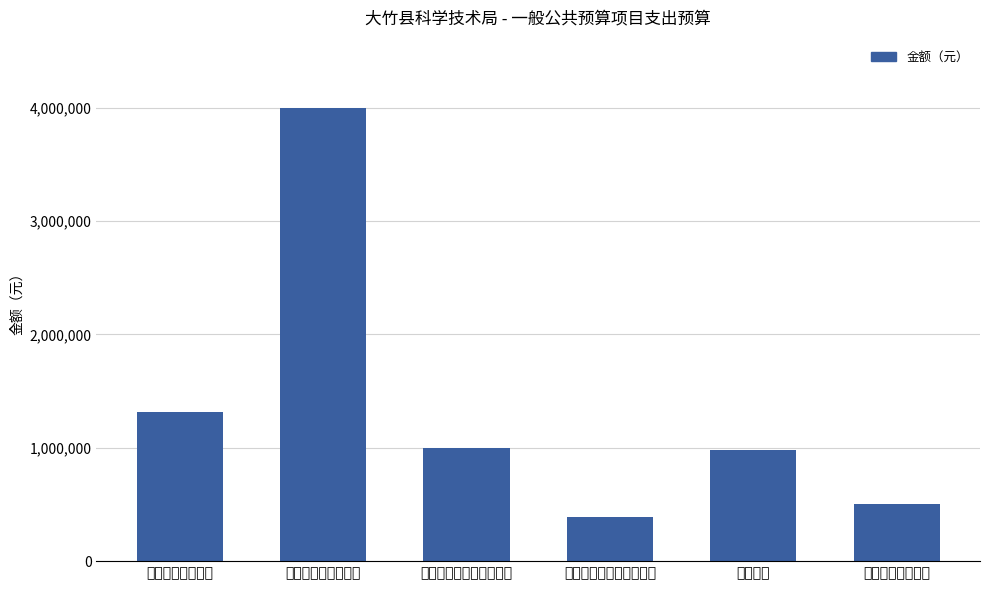

Reading left to right, what are all the values shown in this chart?

1312000	4000000	1000000	390450	980000	500000